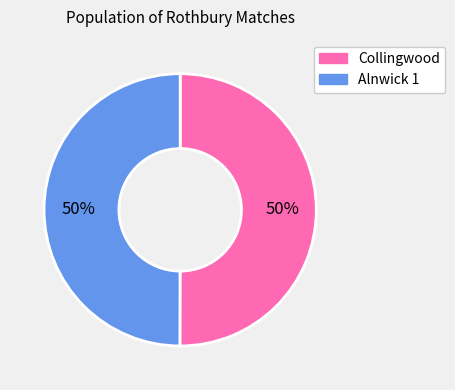

What percentage is the Alnwick 1 slice, to the nearest percent?

50%